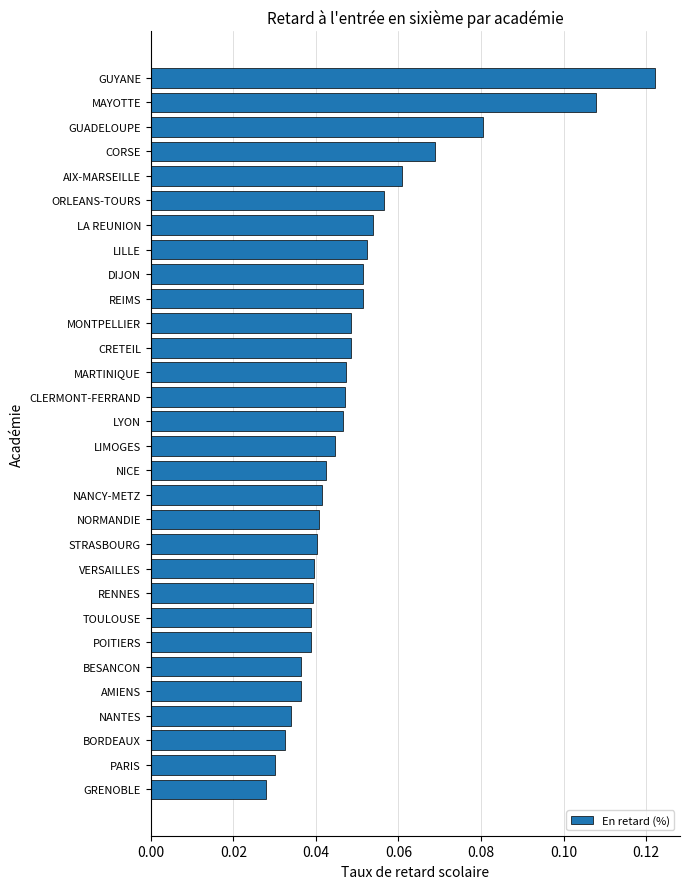

What is the sum of all values?

1.5